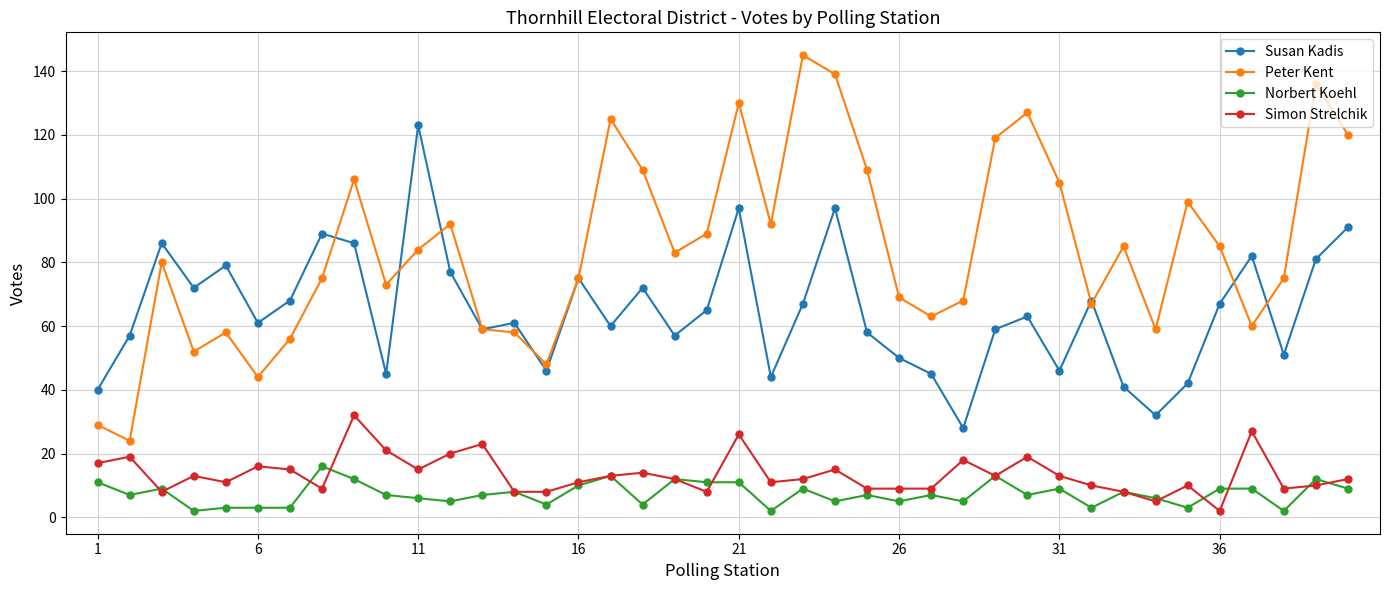

Reading right to left, what are all the values shown in this chart?

Susan Kadis: 91	81	51	82	67	42	32	41	68	46	63	59	28	45	50	58	97	67	44	97	65	57	72	60	75	46	61	59	77	123	45	86	89	68	61	79	72	86	57	40
Peter Kent: 120	136	75	60	85	99	59	85	67	105	127	119	68	63	69	109	139	145	92	130	89	83	109	125	75	48	58	59	92	84	73	106	75	56	44	58	52	80	24	29
Norbert Koehl: 9	12	2	9	9	3	6	8	3	9	7	13	5	7	5	7	5	9	2	11	11	12	4	13	10	4	8	7	5	6	7	12	16	3	3	3	2	9	7	11
Simon Strelchik: 12	10	9	27	2	10	5	8	10	13	19	13	18	9	9	9	15	12	11	26	8	12	14	13	11	8	8	23	20	15	21	32	9	15	16	11	13	8	19	17